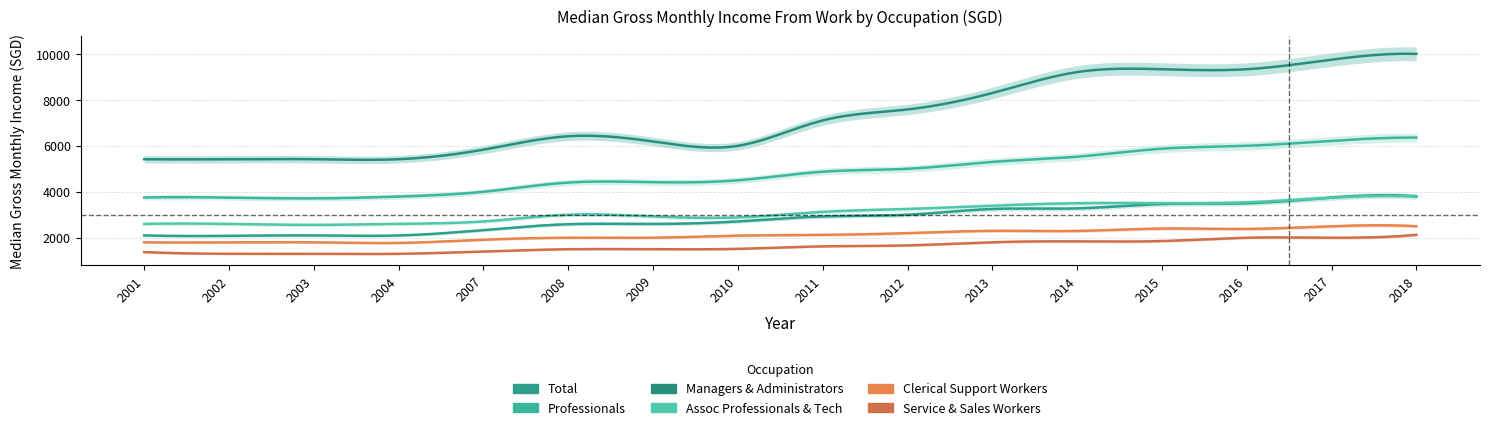

Where does the Professionals series first go above 4874?

2012